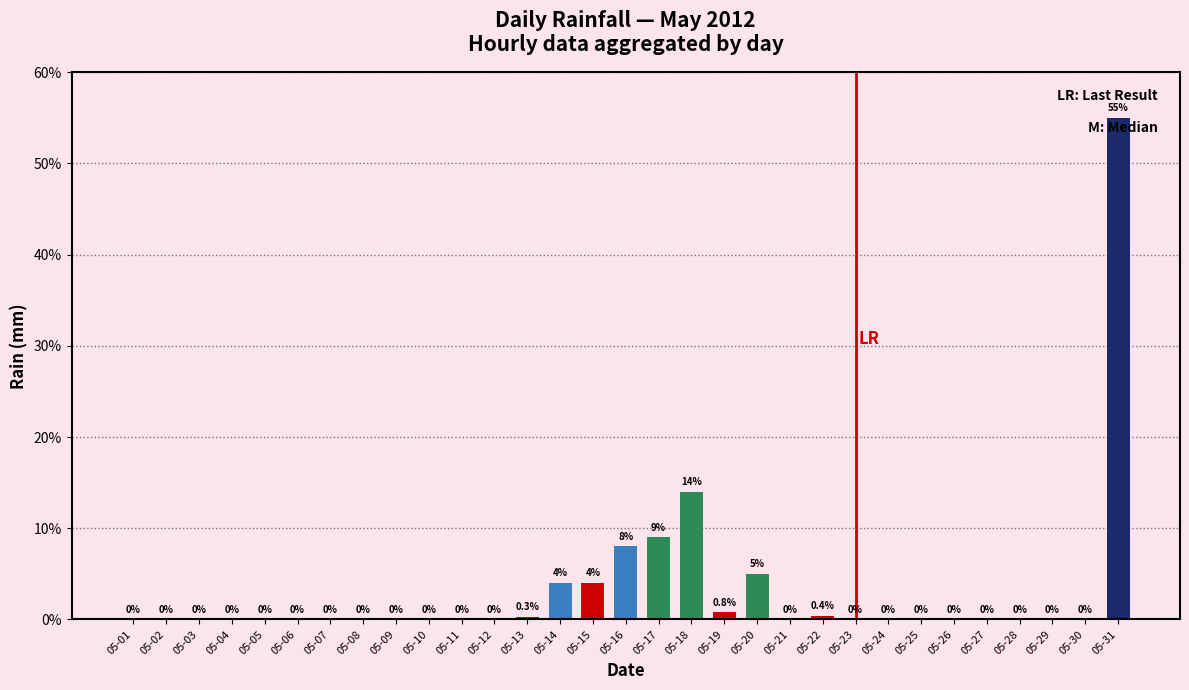

Reading left to right, list all the values displayed in this chart.

0.0	0.0	0.0	0.0	0.0	0.0	0.0	0.0	0.0	0.0	0.0	0.0	0.3	4.0	4.0	8.0	9.0	14.0	0.8	5.0	0.0	0.4	0.0	0.0	0.0	0.0	0.0	0.0	0.0	0.0	55.0